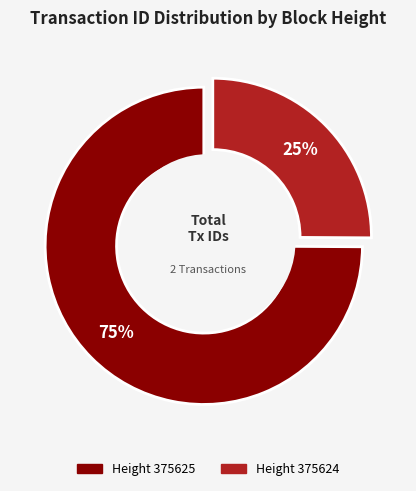

To the nearest percent, what is the difference between the largest and smallest slice percentages?

50%